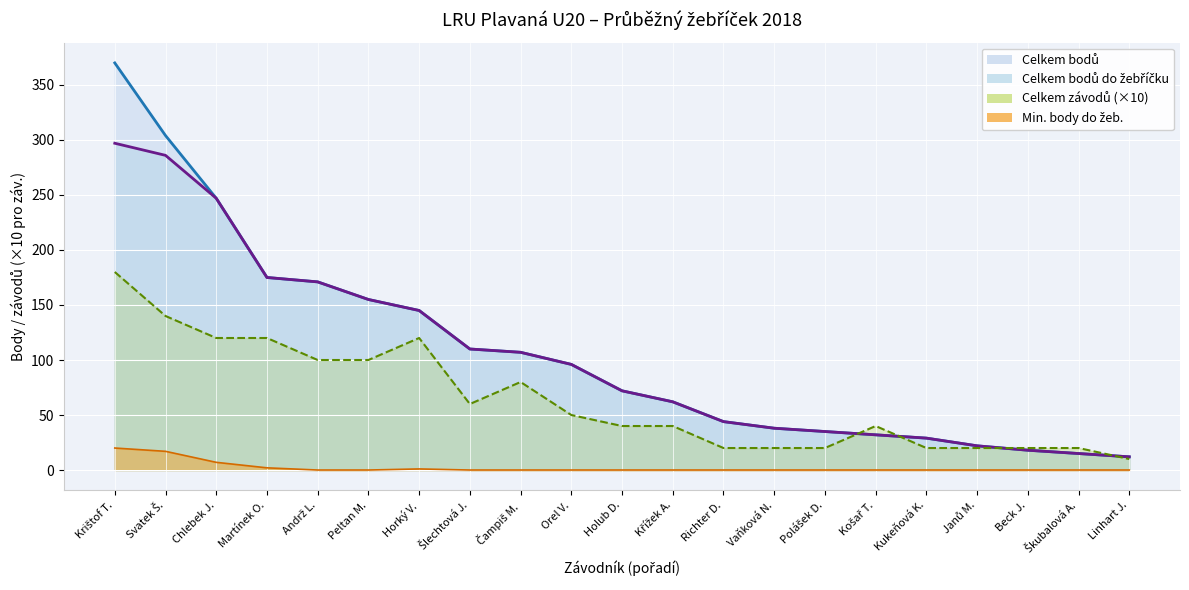

What is the total value across all series at Kukeňová K.?

78